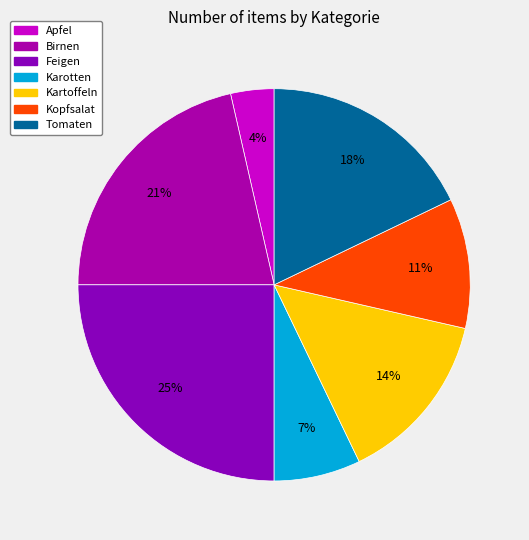

Rank the categories by value from lowest to highest.

Apfel, Karotten, Kopfsalat, Kartoffeln, Tomaten, Birnen, Feigen